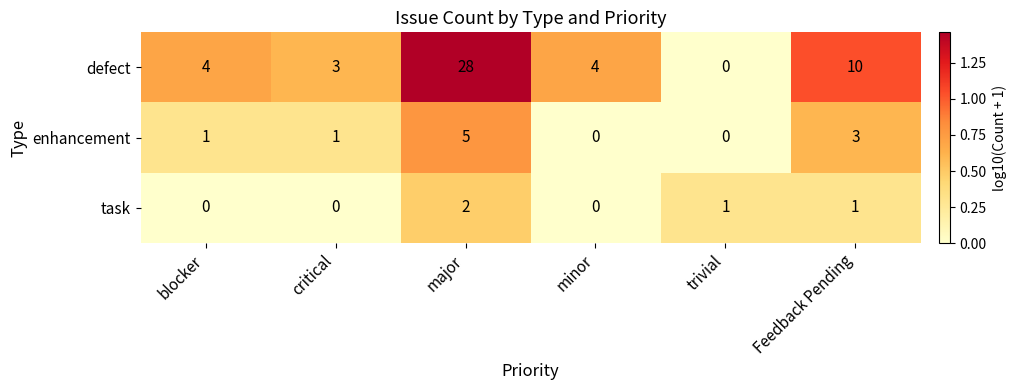

What is the total value across all series at blocker?

5